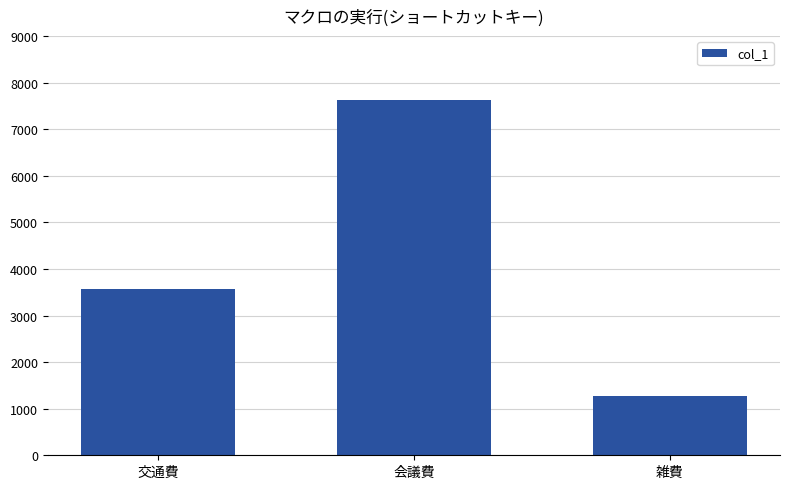

List the labels in order of value, smallest first.

雑費, 交通費, 会議費